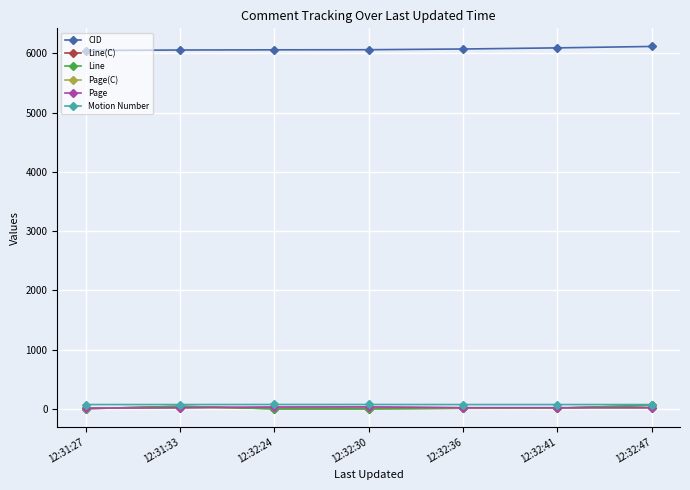

What is the spread (max minus min) of values at 12:32:30?

6054